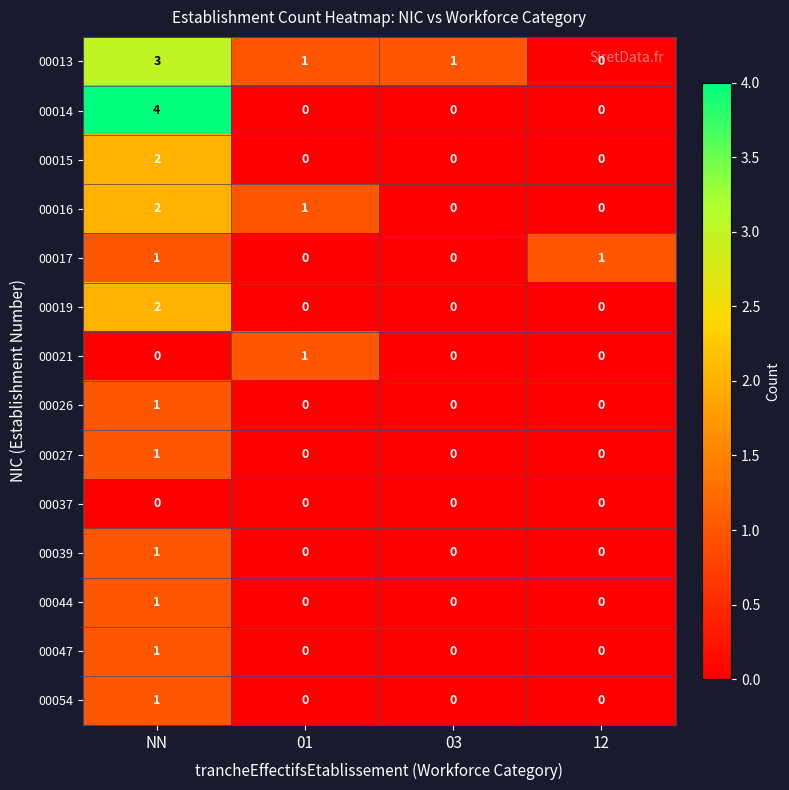

At which category is the sum across all series the highest?

NN